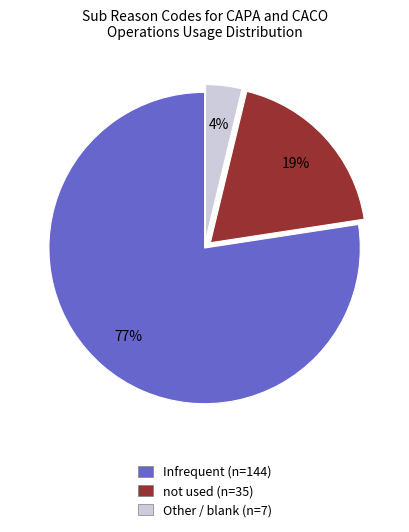

Is there a majority slice in this chart?

Yes